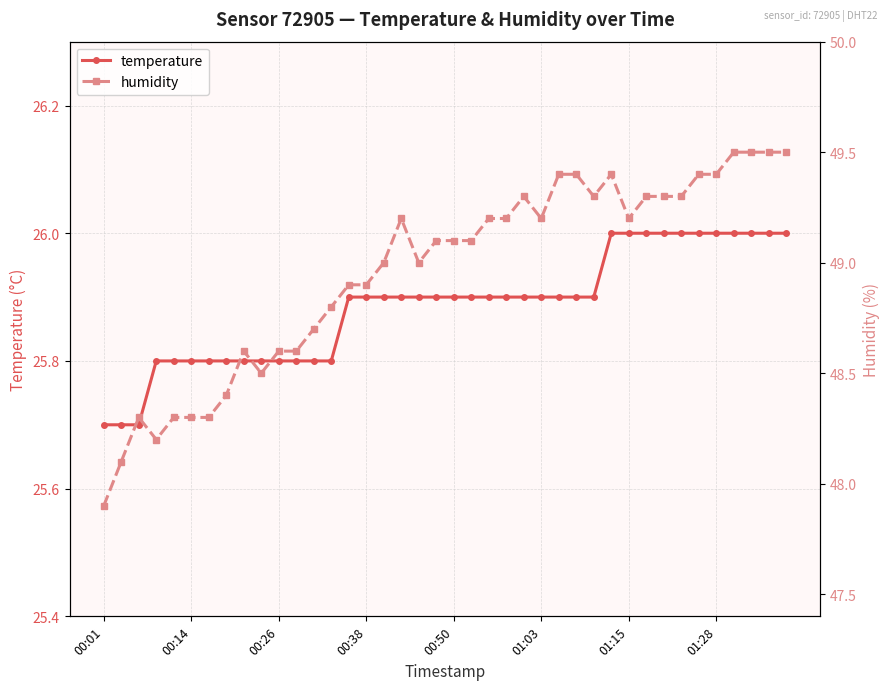

Is it true that humidity equals 19.4 at 00:01?

False